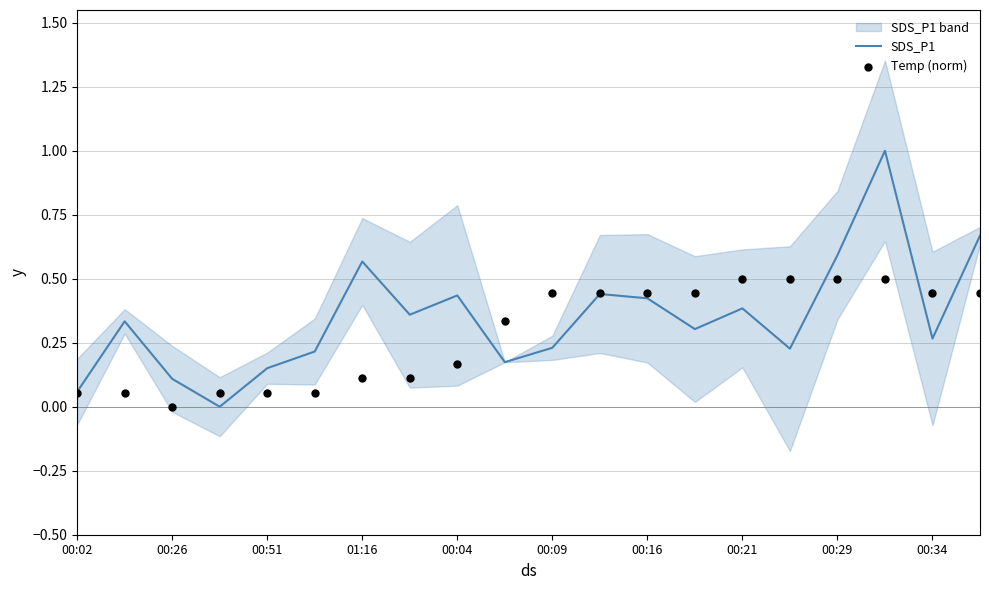

Which series has the largest total across all categories?

SDS_P1